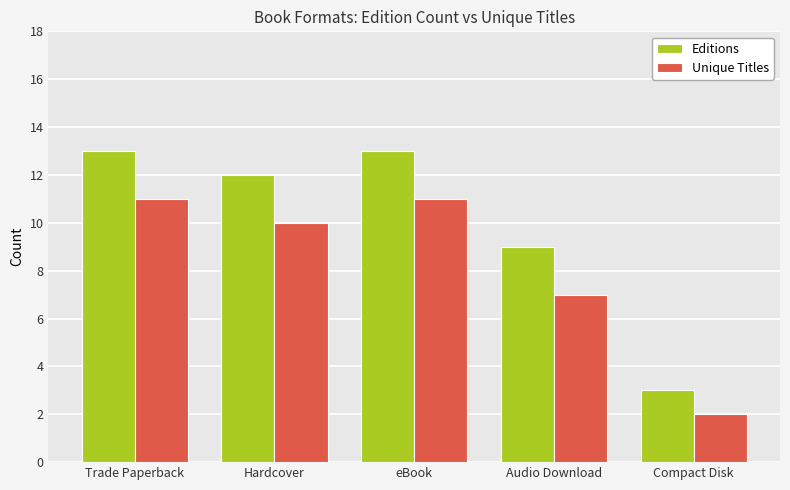

Where does the Unique Titles series first go above 10?

Trade Paperback